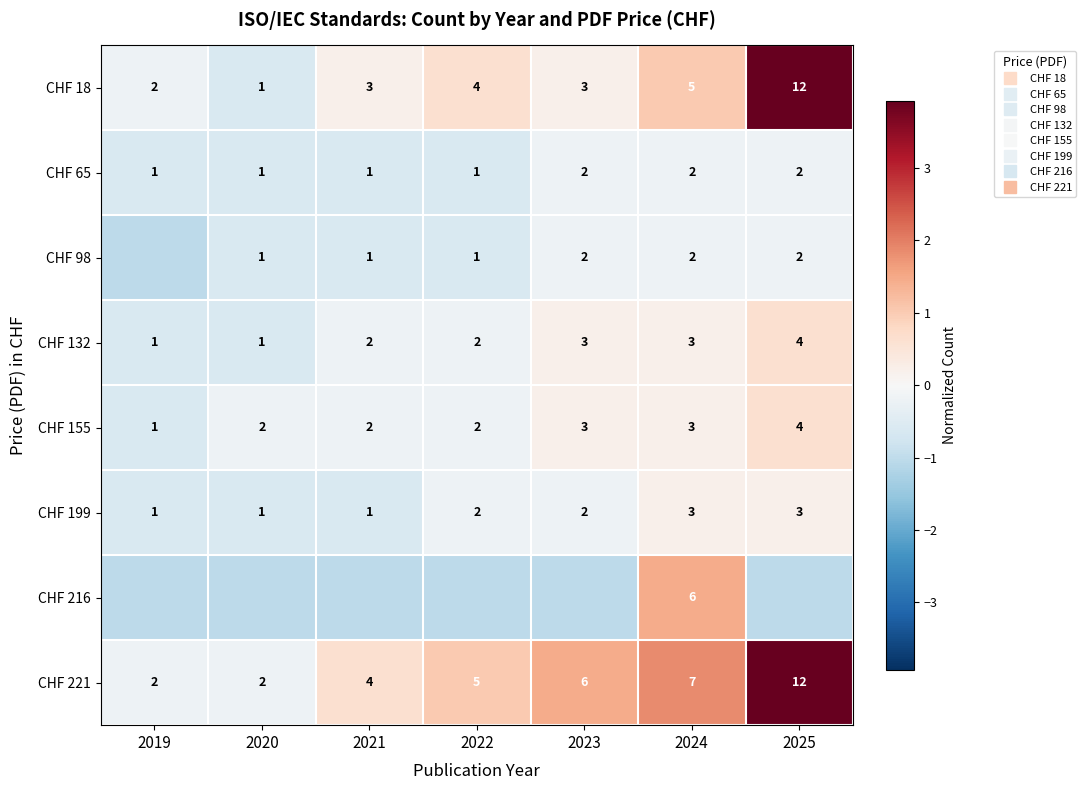

The CHF 65 series shows -0.2 at 2020. True or false?

False